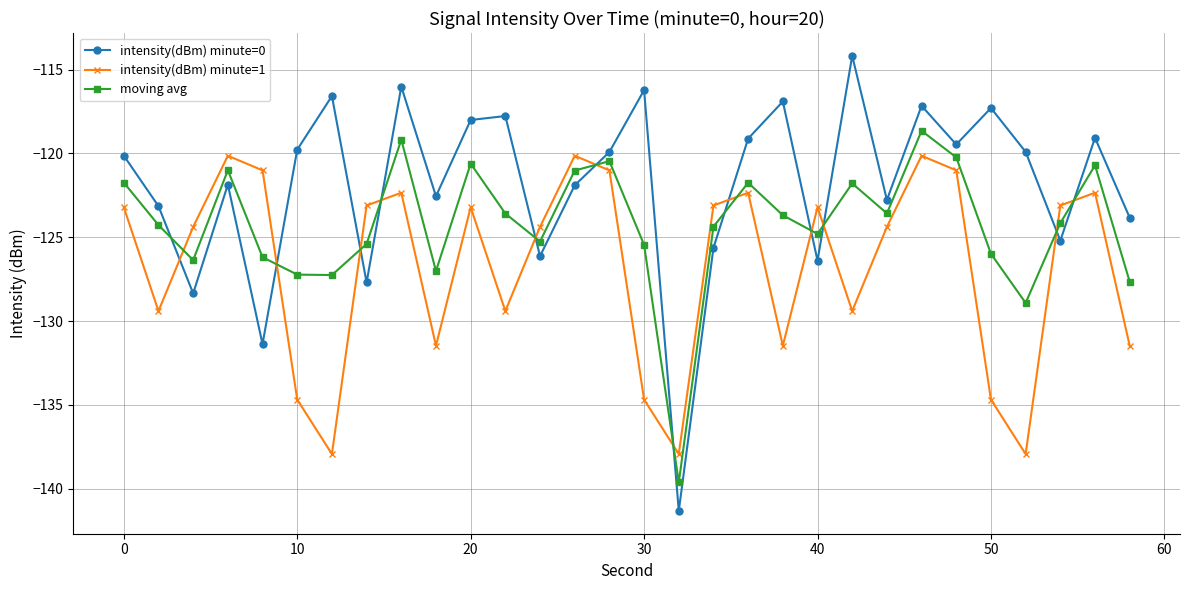

Which series has the widest spread of values?

intensity(dBm) minute=0